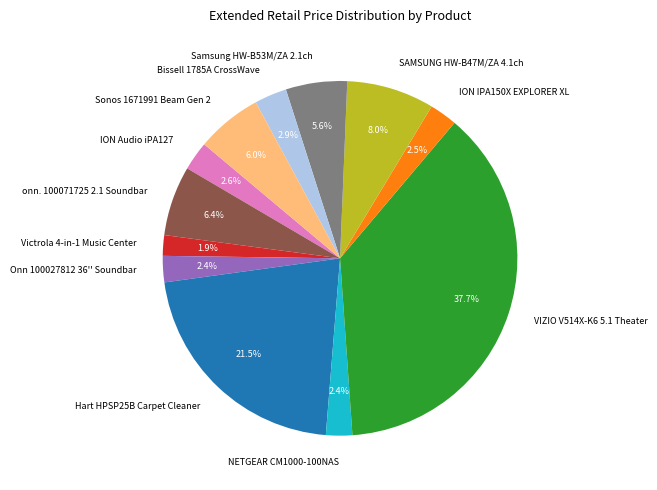

Which slice is the largest?

VIZIO V514X-K6 5.1 Theater